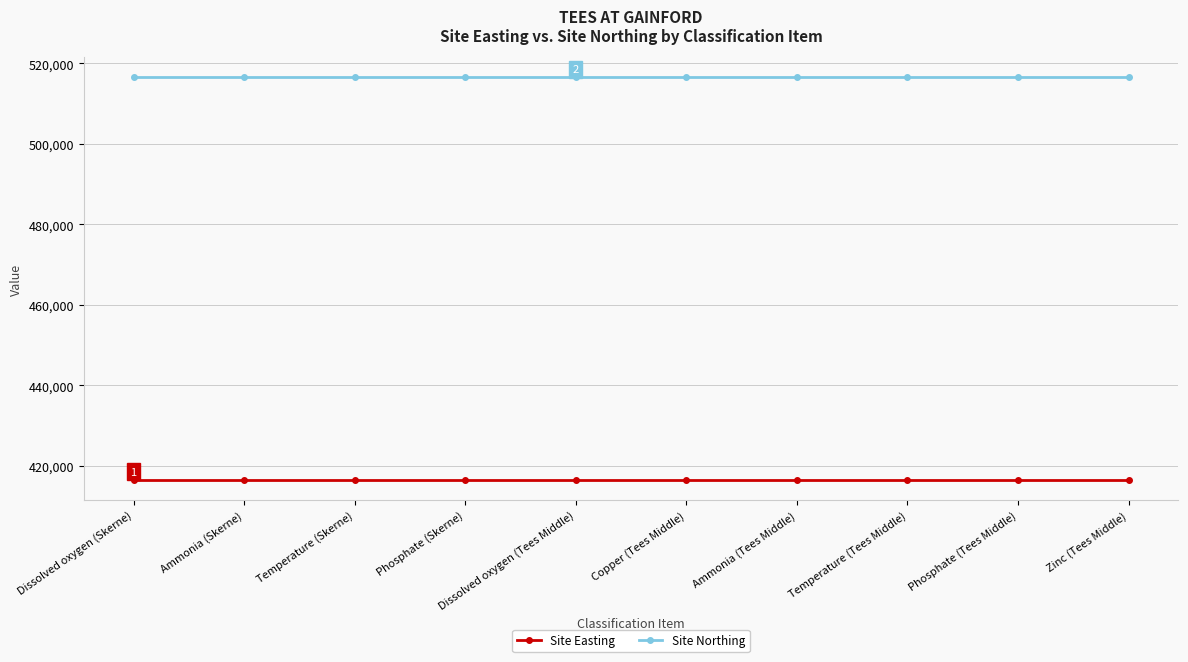

What is the difference between the highest and lowest values at Zinc (Tees Middle)?

99900